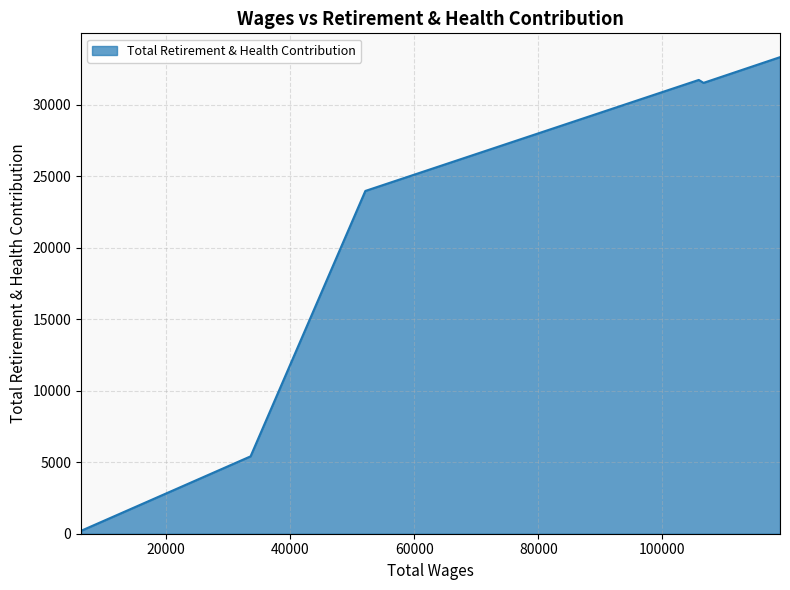

What is the maximum value shown in the chart?

33322